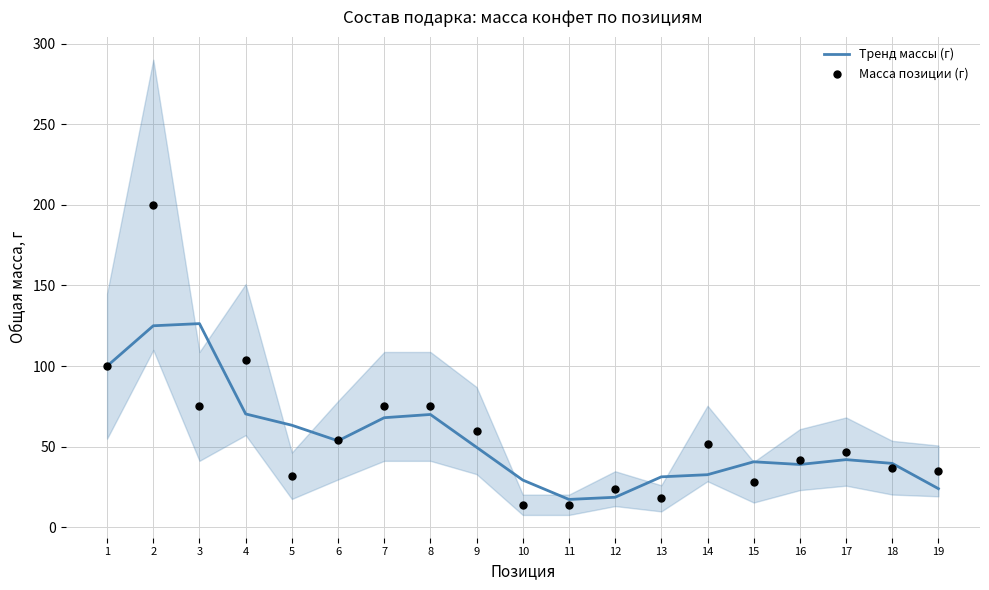

Which series contains the lowest Y value?

Масса позиции (г)